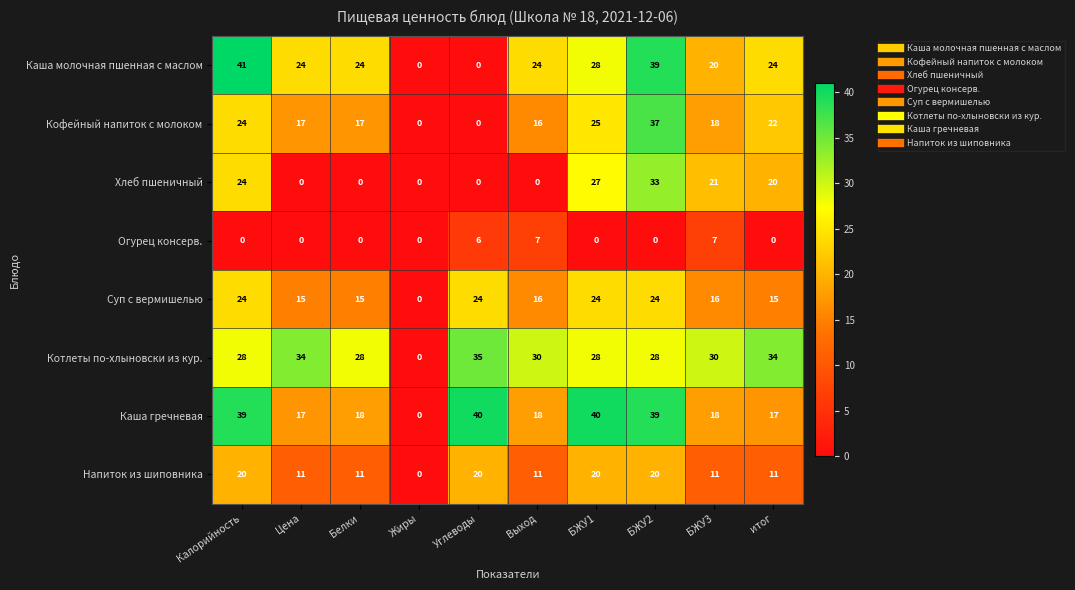

At how many categories does at least one series exceed 7?

9